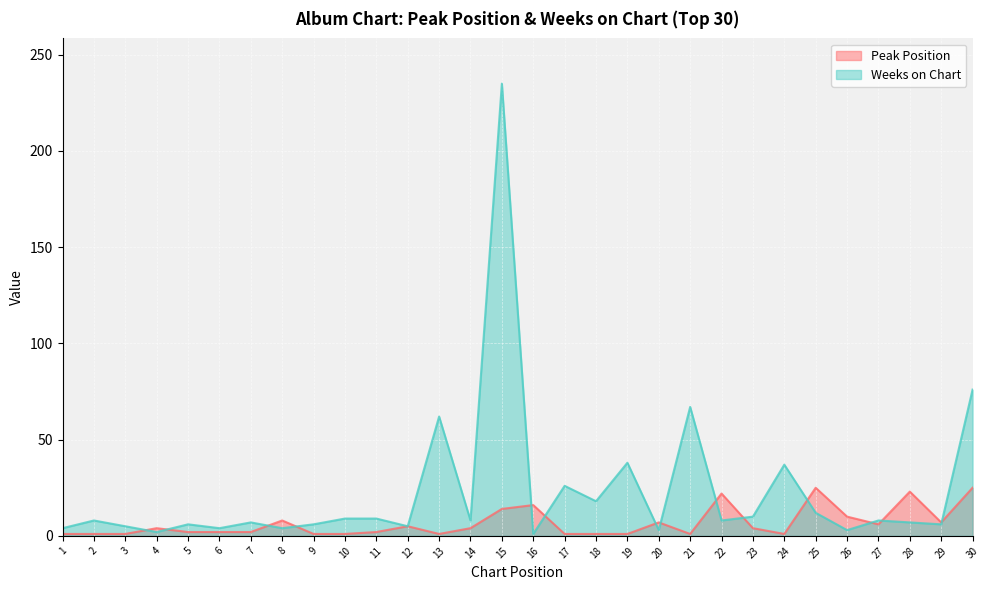

Where is the first local minimum for Weeks on Chart?

4